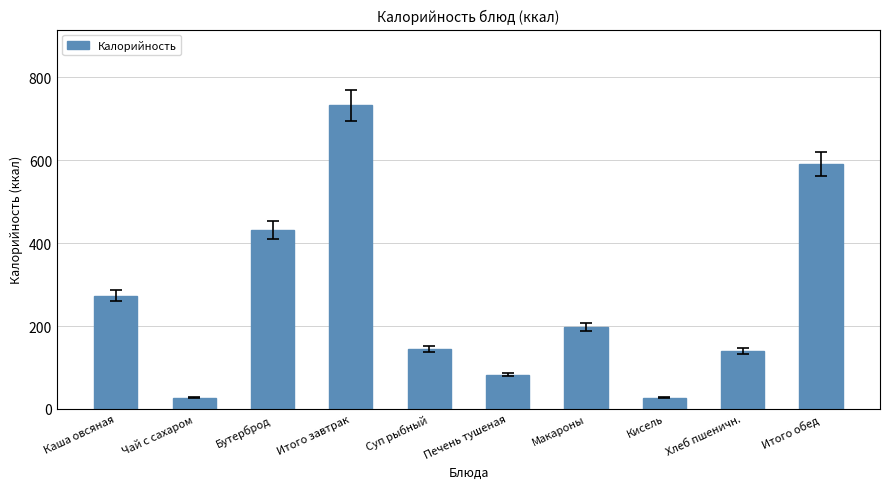

At which label is the value closest to 379?

Бутерброд